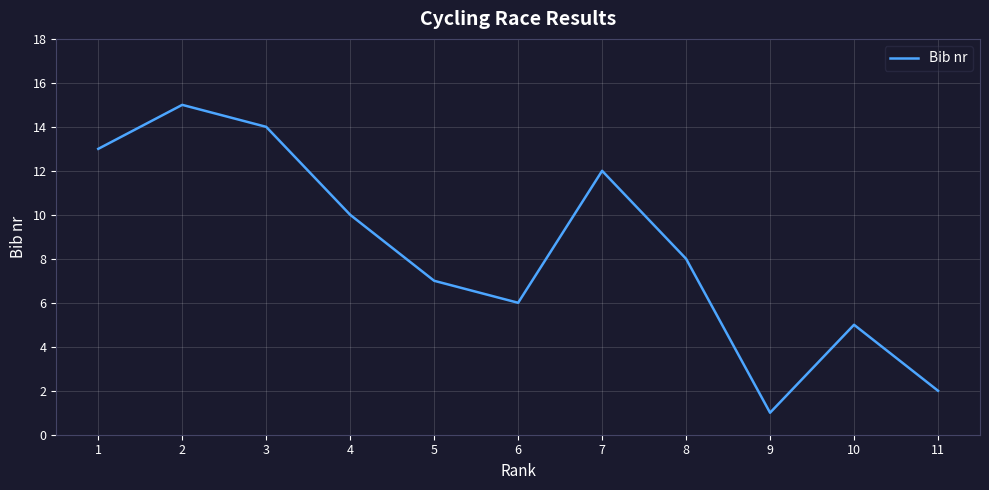

What is the difference between the maximum and minimum values?

14